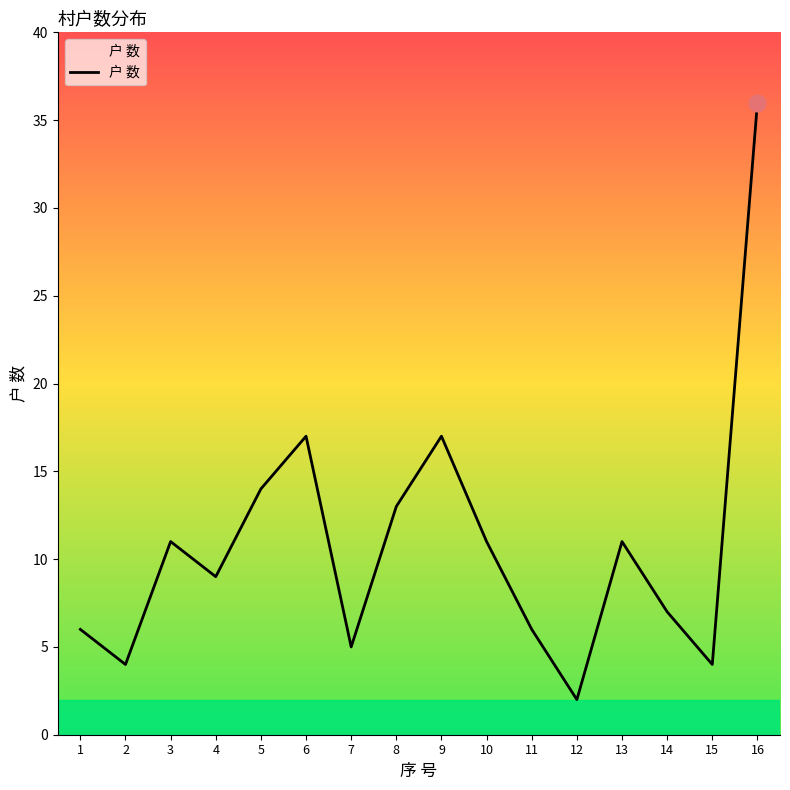

What is the approximate value at 11?

6